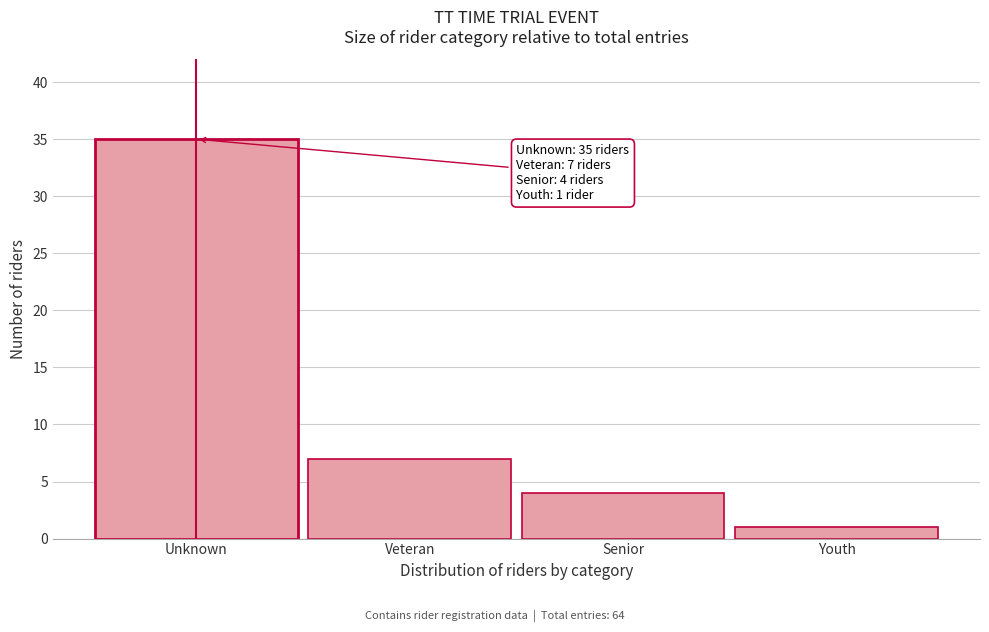

Reading left to right, what are all the values shown in this chart?

Unknown=35	Veteran=7	Senior=4	Youth=1